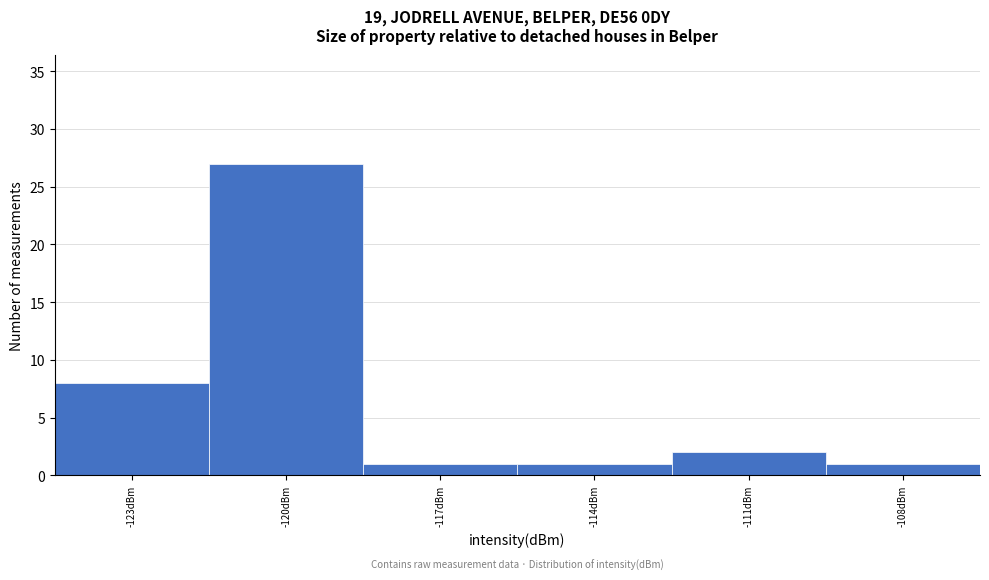

Reading left to right, extract all data points from this chart.

8	27	1	1	2	1